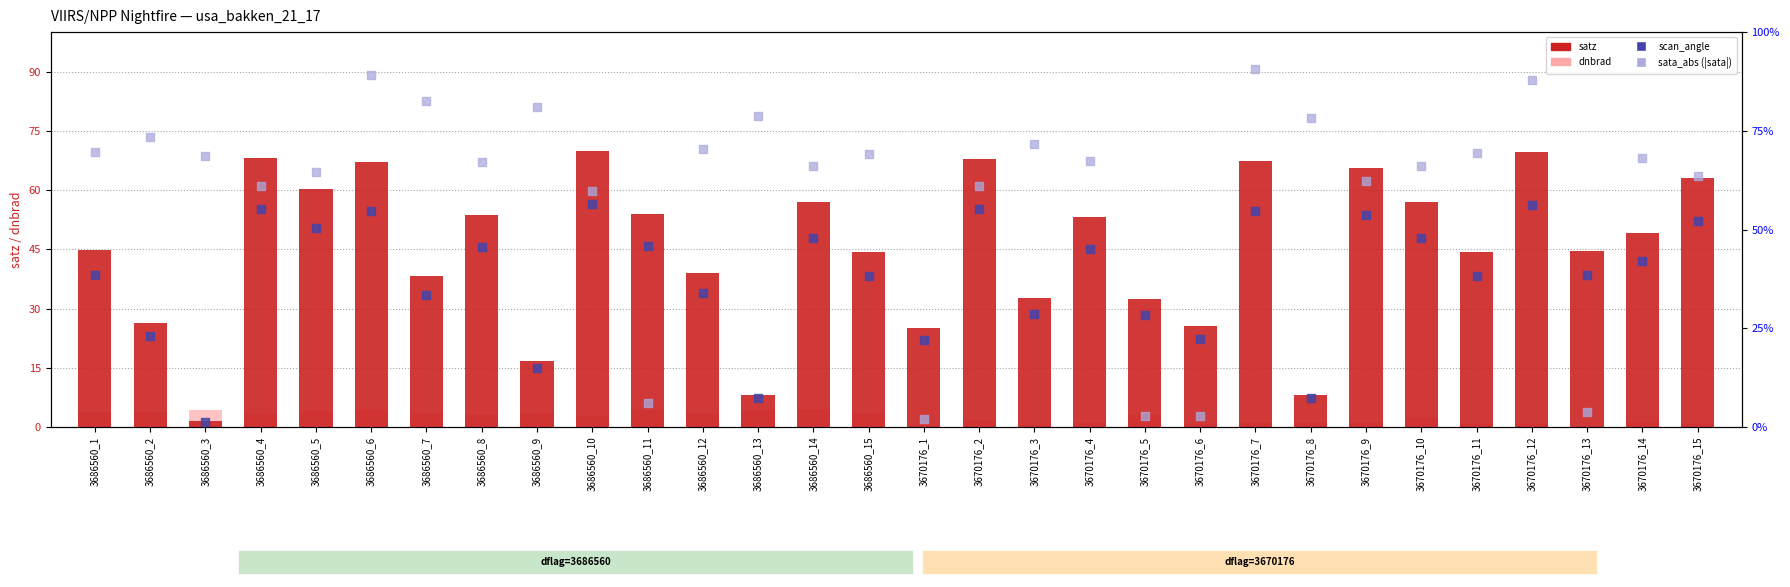

At which category is the sum across all series the highest?

3686560_6